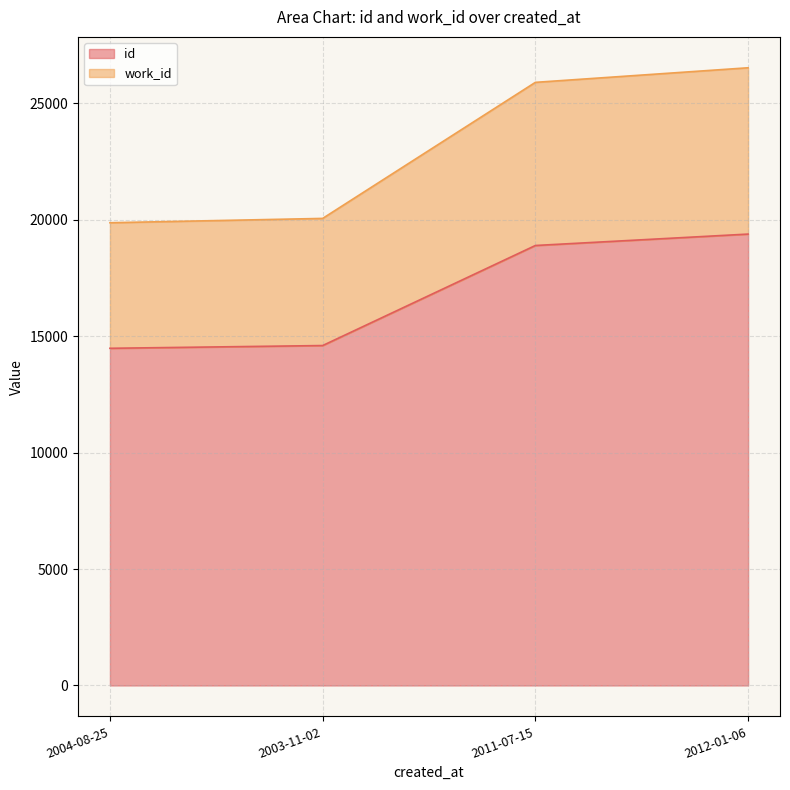

Which series has the largest range (max minus min)?

work_id